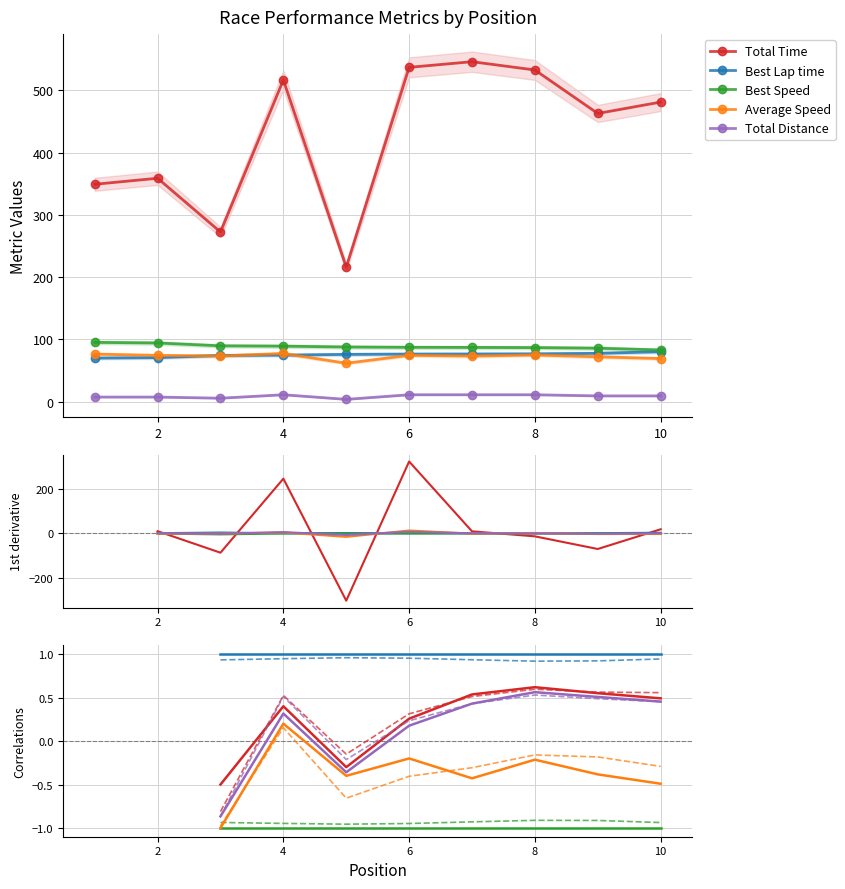

What are all the series names shown in the legend?

Total Time, Best Lap time, Best Speed, Average Speed, Total Distance